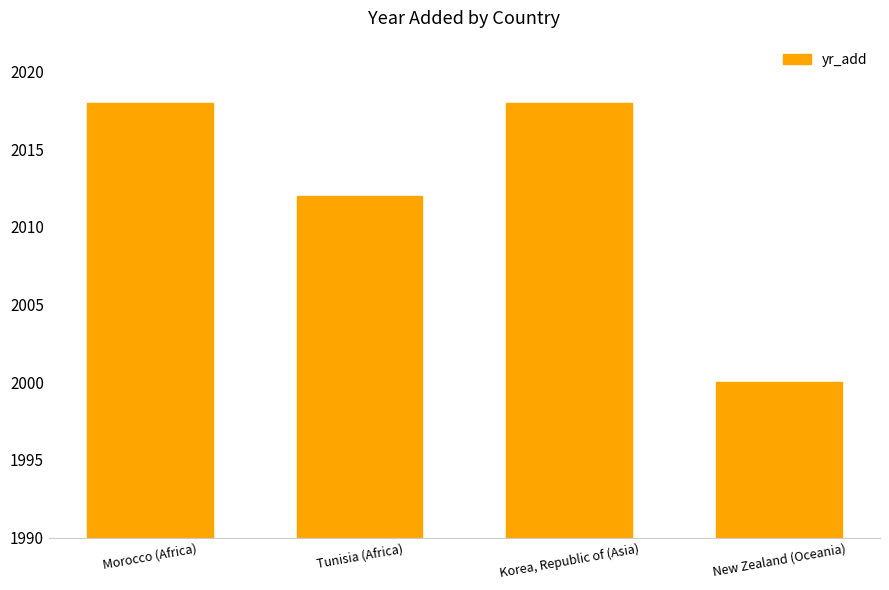

Between Korea, Republic of (Asia) and New Zealand (Oceania), which is larger?

Korea, Republic of (Asia)